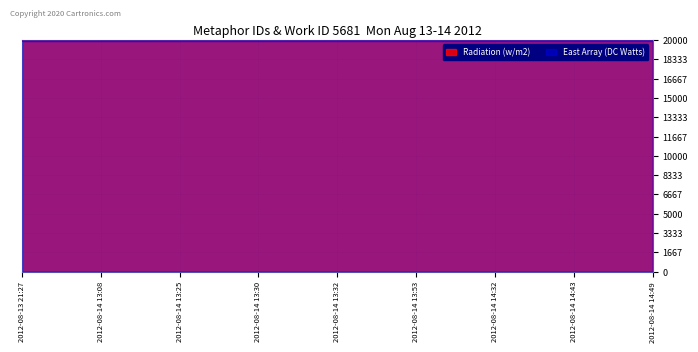

What position from the left is 2012-08-14 14:49?

9